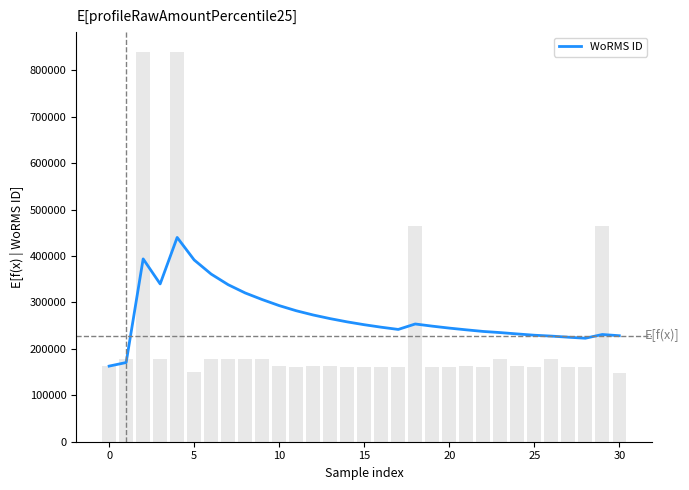

How many bars are there in total?

31